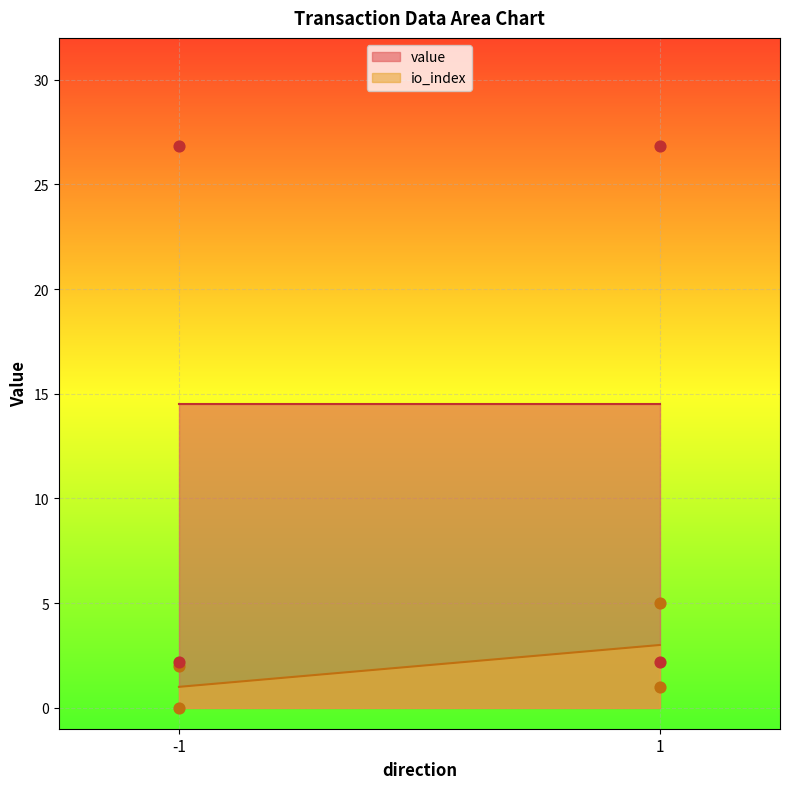

Is the value of value at 1 greater than the value of io_index at -1?

Yes